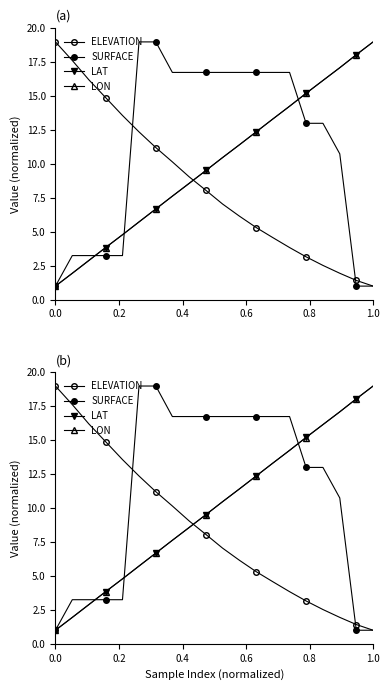

After their last crossing, which series has the higher values: ELEVATION or LAT?

LAT